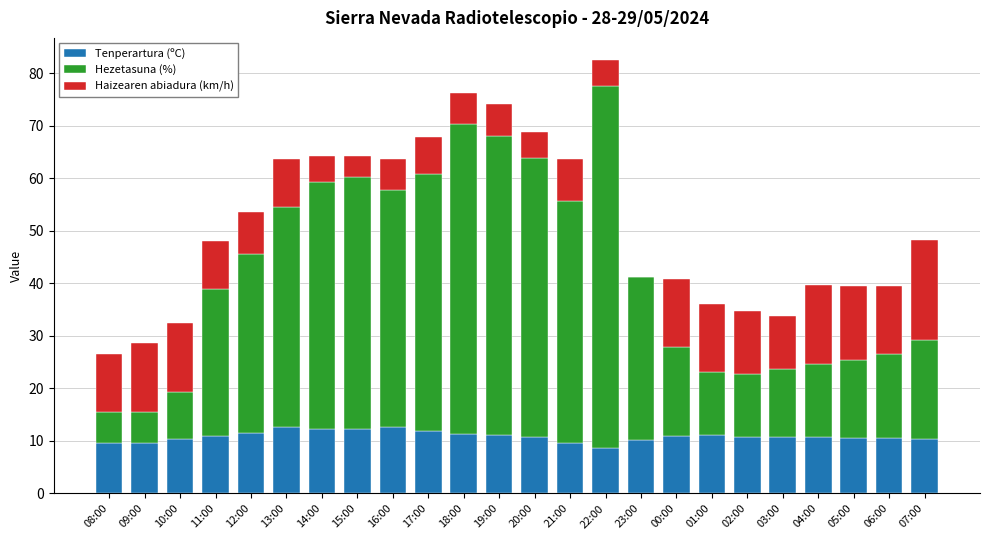

What is the highest value of the Tenperartura (ºC) series?

12.7